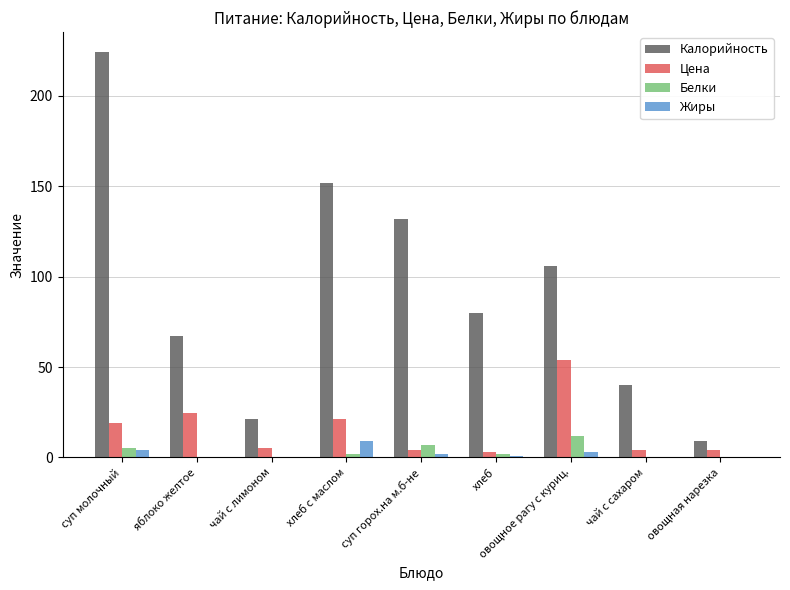

What is the sum of all Цена values?

138.7